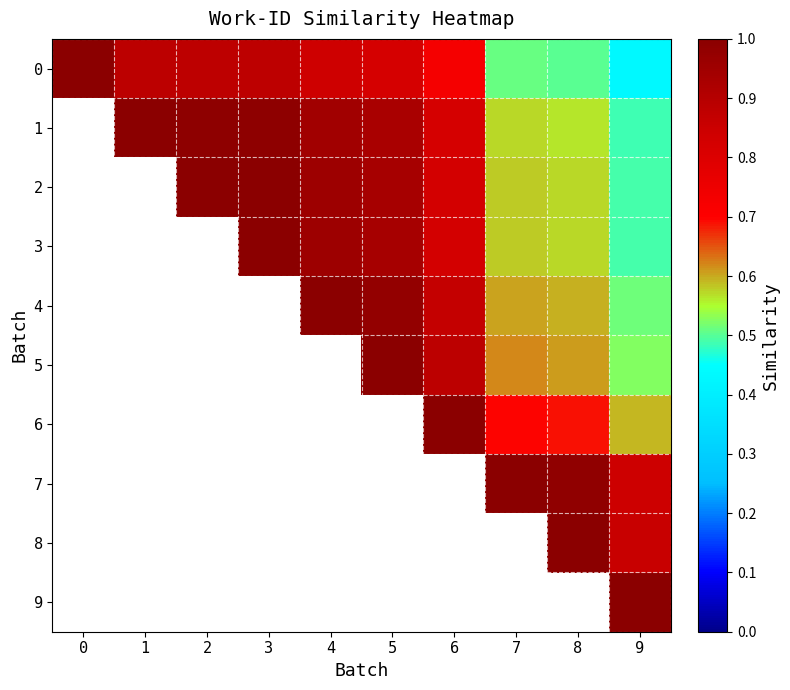

At which category is the sum across all series the highest?

9